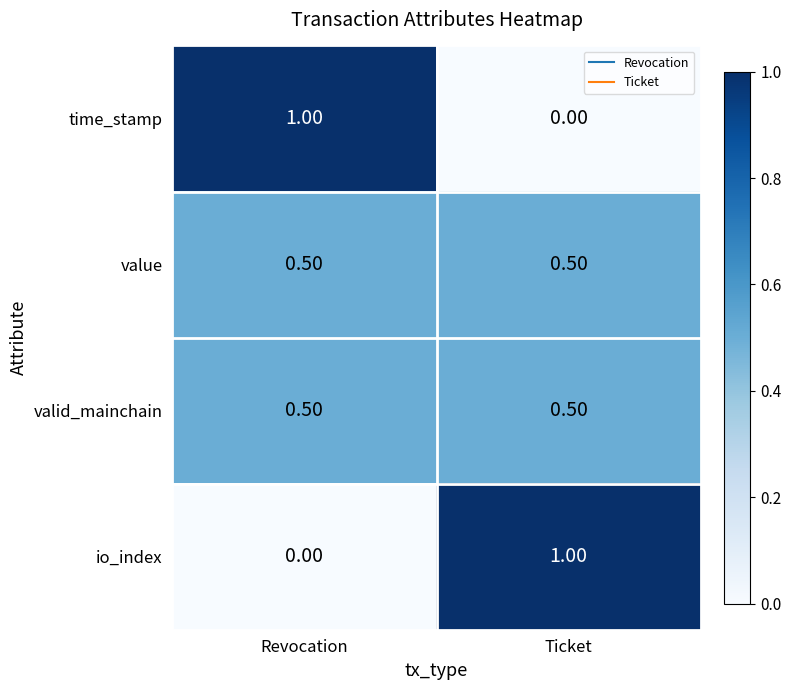

What is the difference between the highest and lowest values at Ticket?

1.0